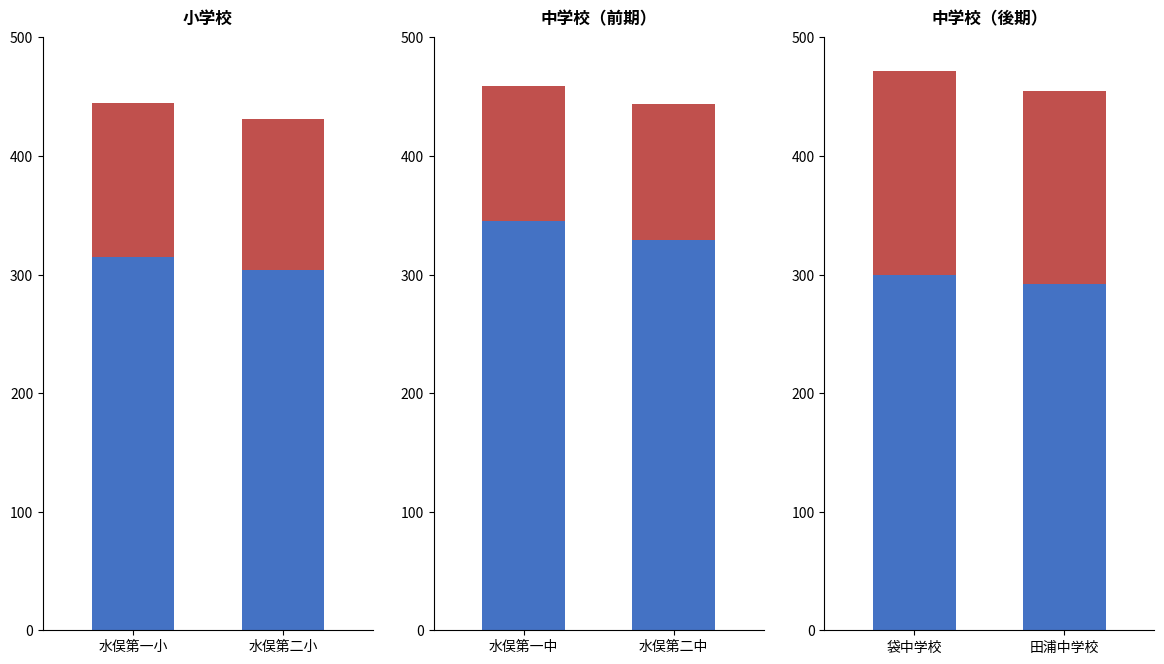

Which series has the largest range (max minus min)?

上段